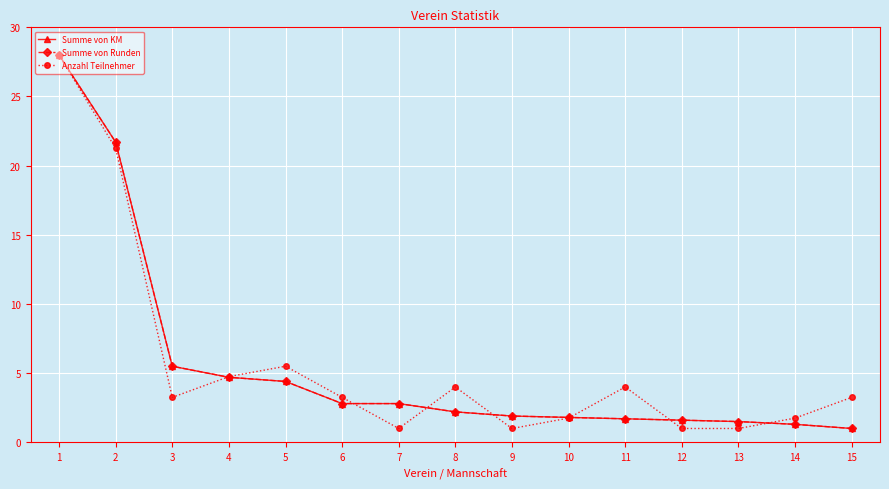

Does the chart have visible grid lines?

Yes